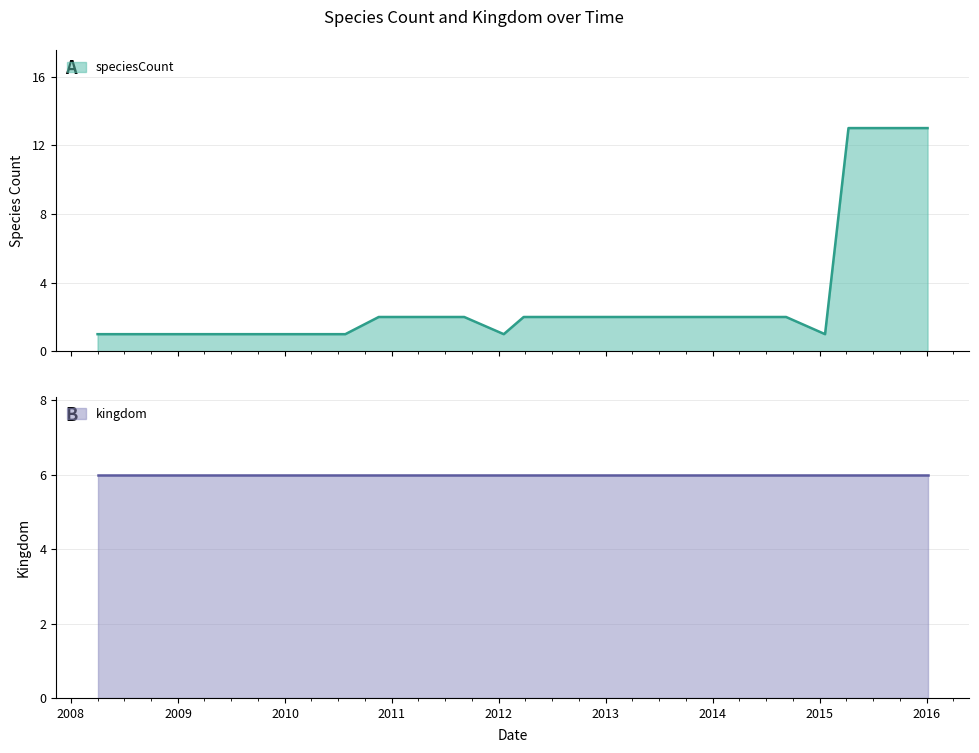

The speciesCount series shows 23 at 2015-04-09. True or false?

False